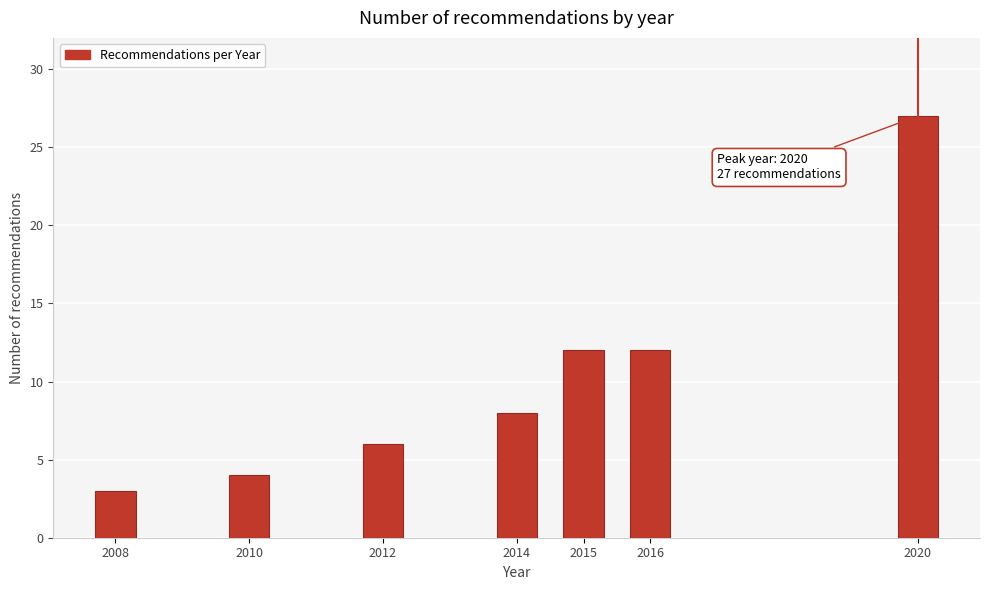

Reading left to right, extract all data points from this chart.

3	4	6	8	12	12	27